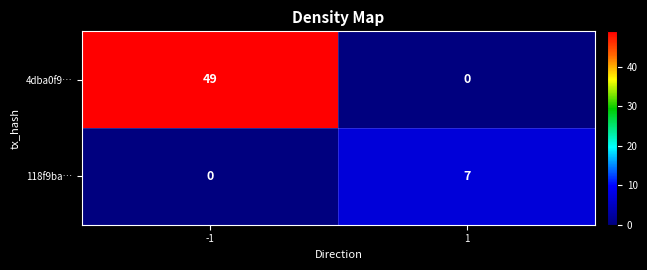

Reading left to right, transcribe all the data shown in this chart.

4dba0f9…: -1=49	1=0
118f9ba…: -1=0	1=7